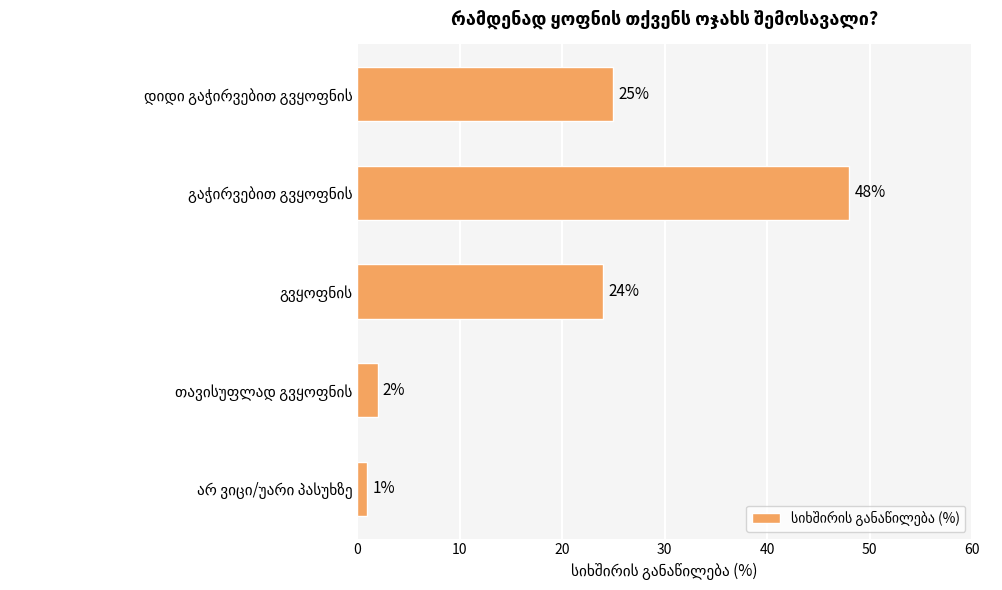

How many values are below 24?

2